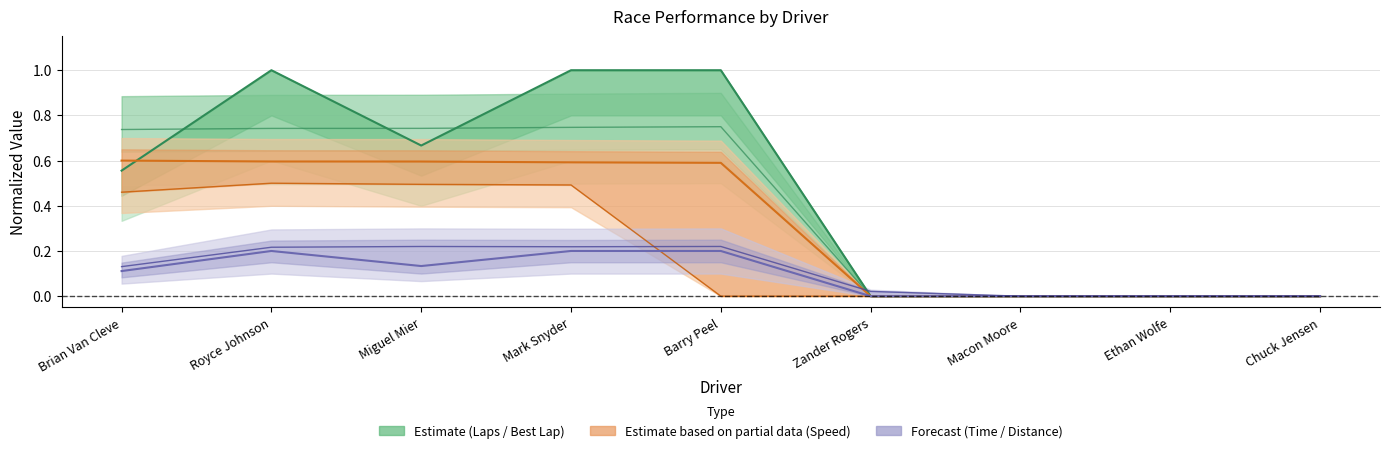

Which category has the lowest value across all series?

Zander Rogers